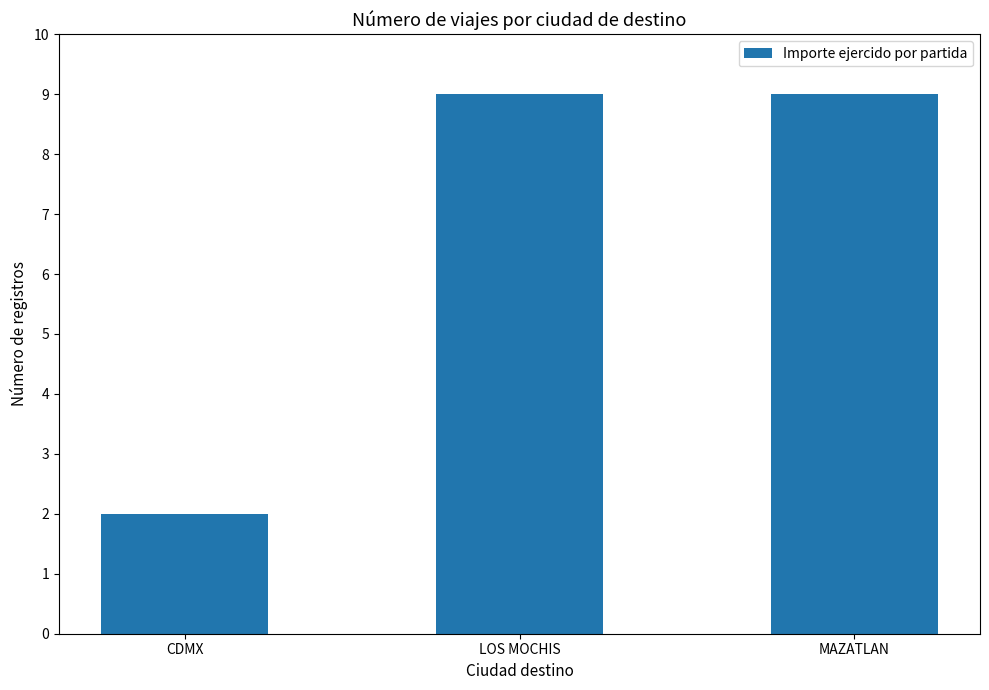

How many data points does each series have?

3